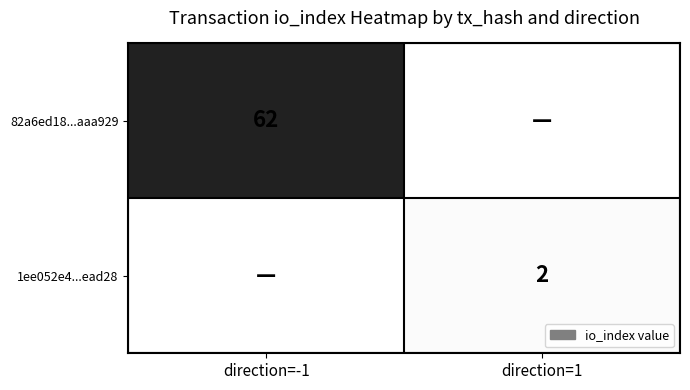

The 82a6ed18...aaa929 series shows 62 at direction=-1. True or false?

True